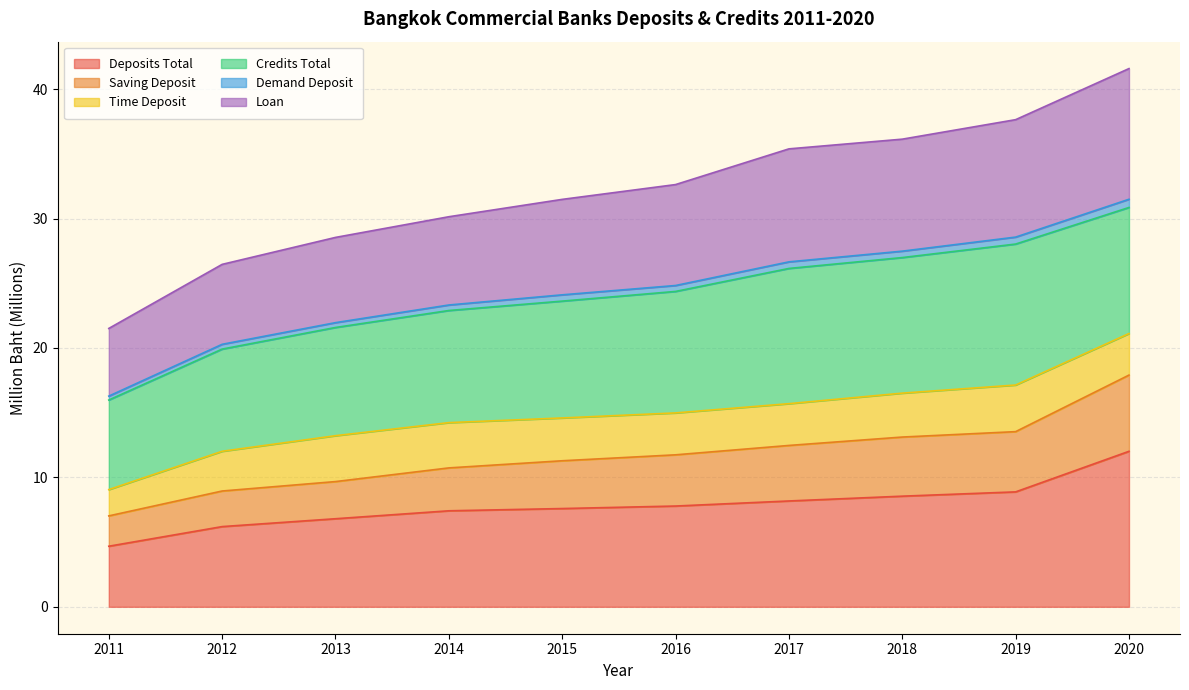

What is the greatest value displayed?

41.6